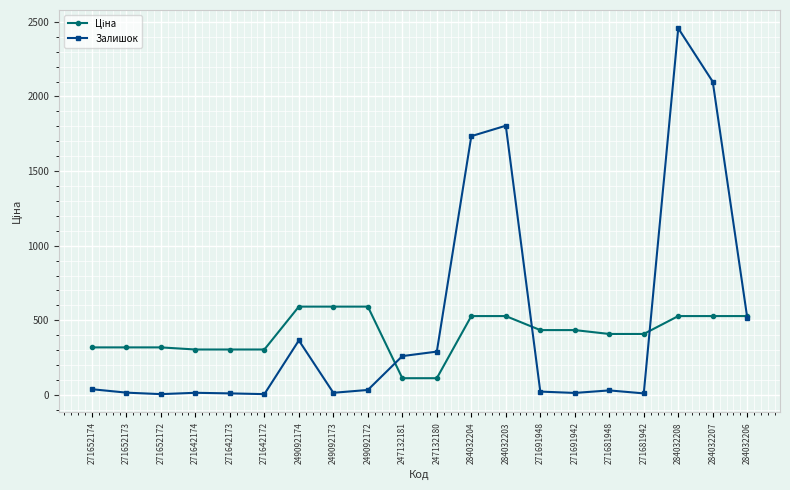

What value does the Залишок series have at 249092174?

365.0